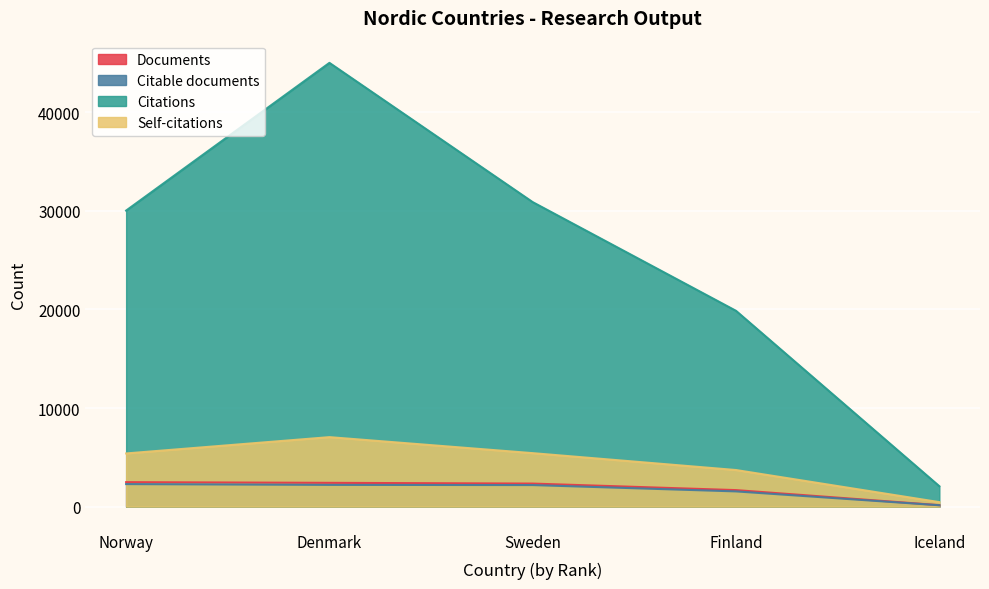

List the series in order of their peak value, lowest first.

Citable documents, Documents, Self-citations, Citations